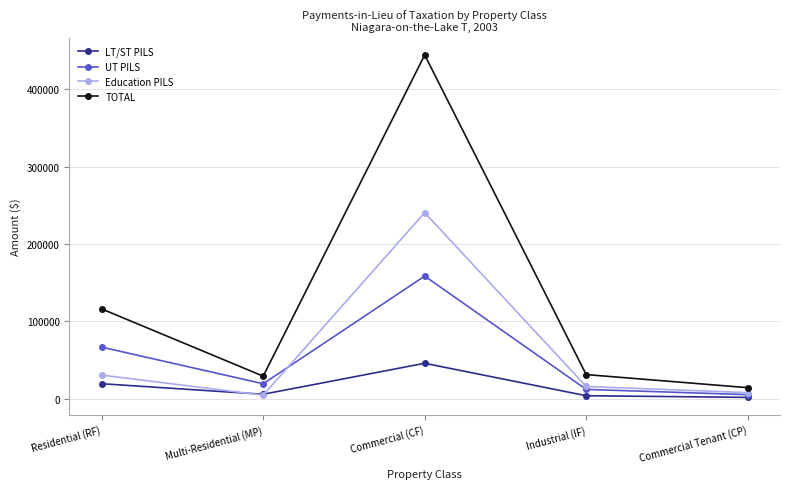

In TOTAL, how many points are lower than both neighbors (excluding endpoints)?

1